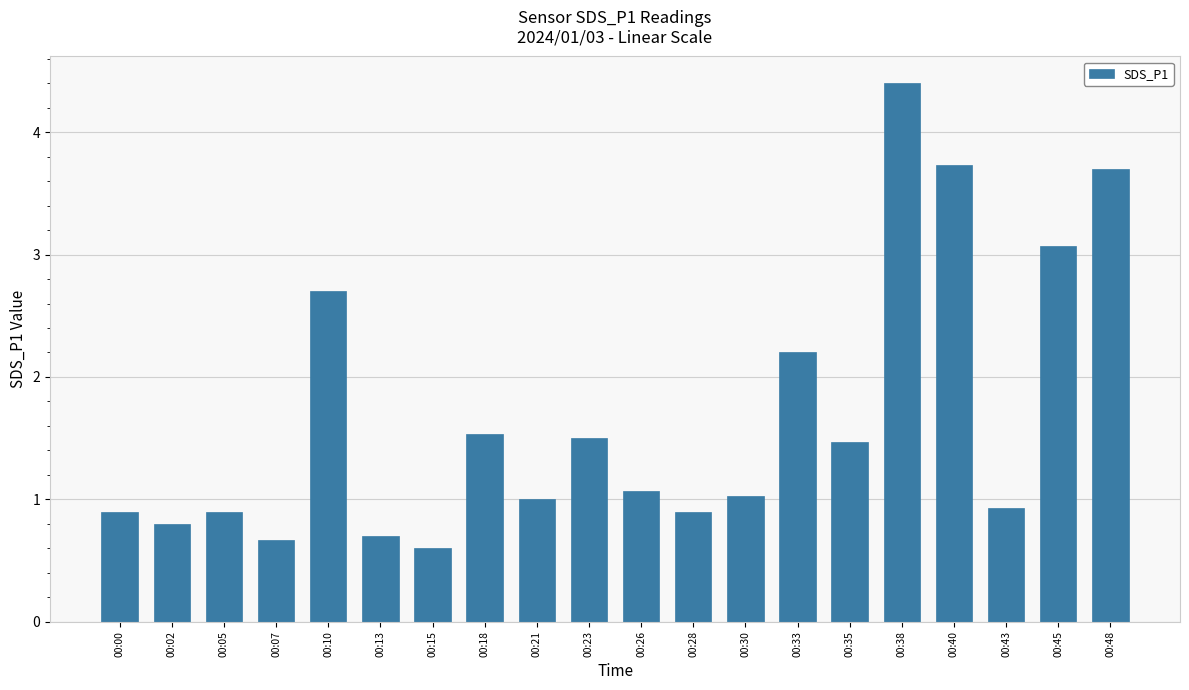

Reading left to right, list all the values displayed in this chart.

0.9	0.8	0.9	0.7	2.7	0.7	0.6	1.5	1.0	1.5	1.1	0.9	1.0	2.2	1.5	4.4	3.7	0.9	3.1	3.7